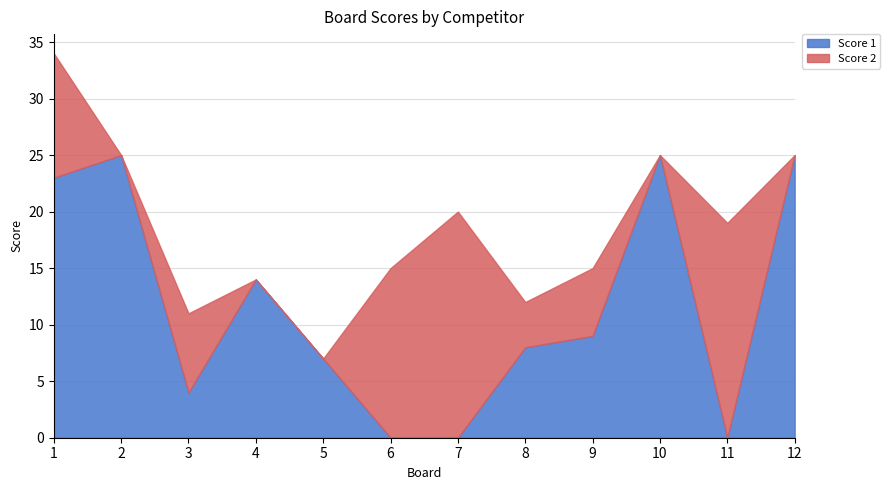

What is the difference between the Score 2 values at 6 and 12?

15